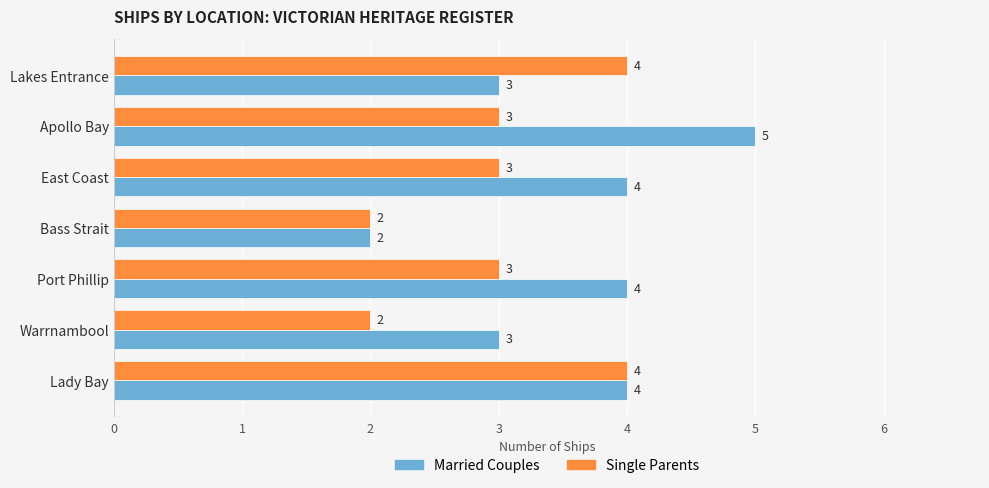

How many Married Couples values are between 3 and 4?

5